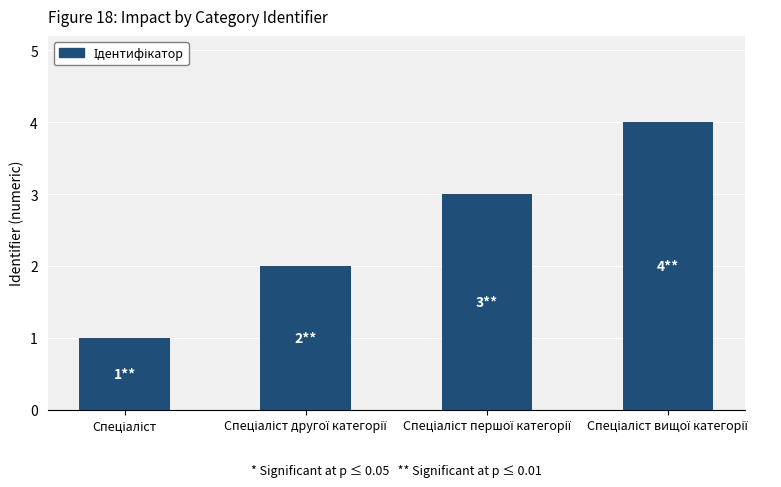

What is the sum of all values?

10